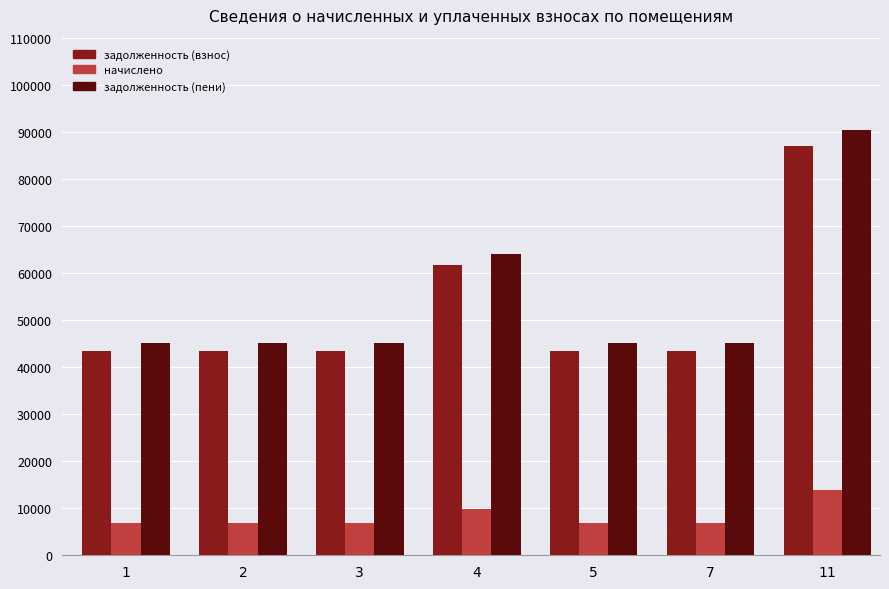

What is the average value of the начислено series?

8288.9